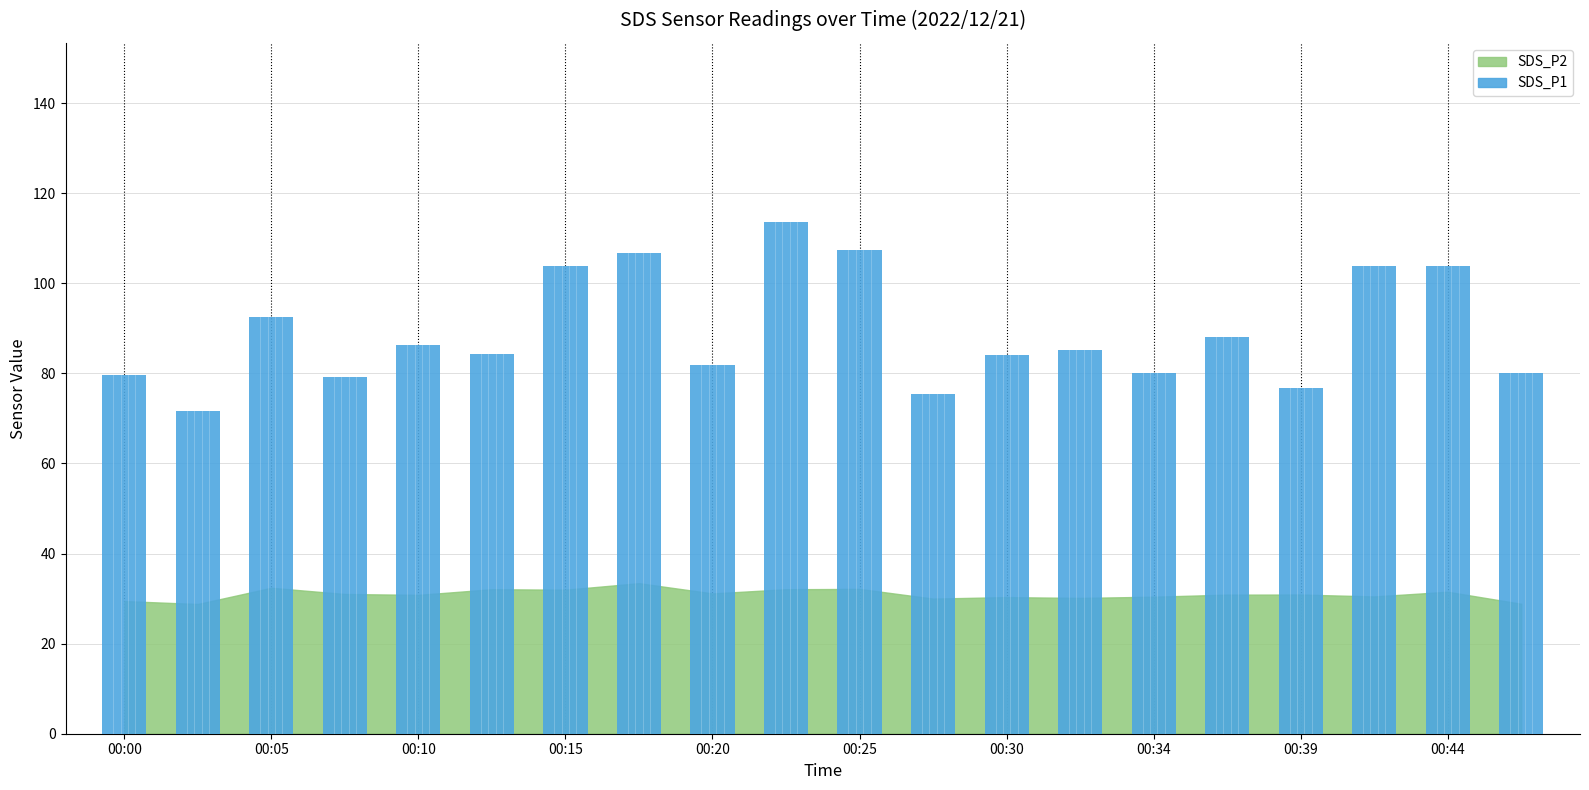

What is the value of the 9th bar from the left?

82.0